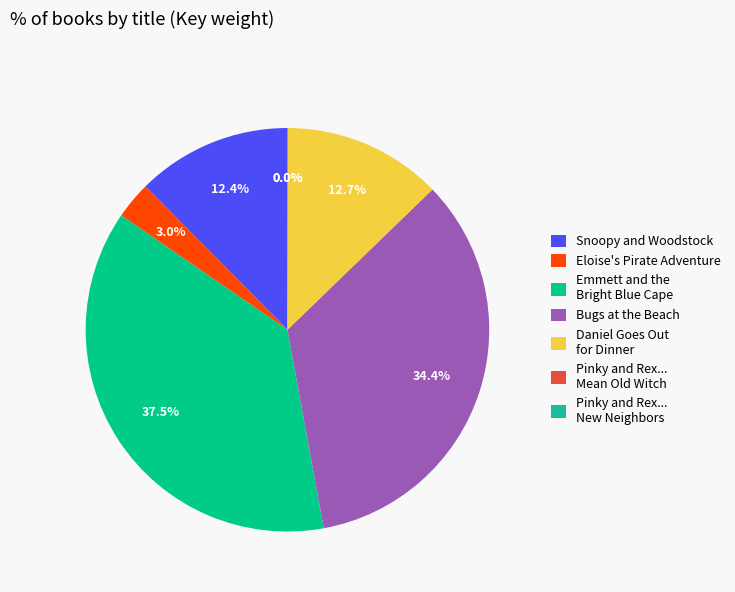

What percentage is the Snoopy and Woodstock slice, to the nearest percent?

12%